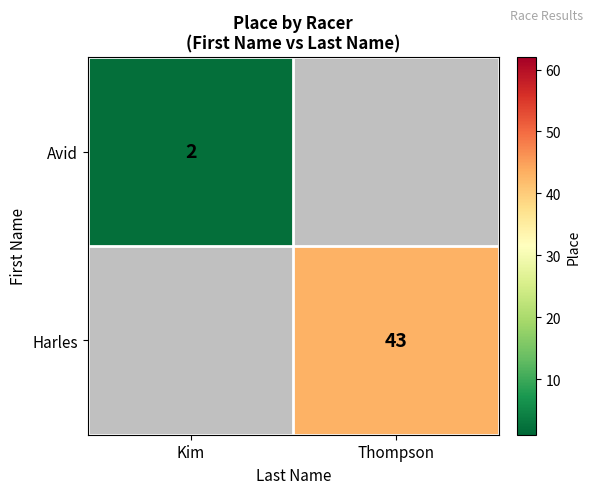

Is it true that Harles equals 18 at Thompson?

False